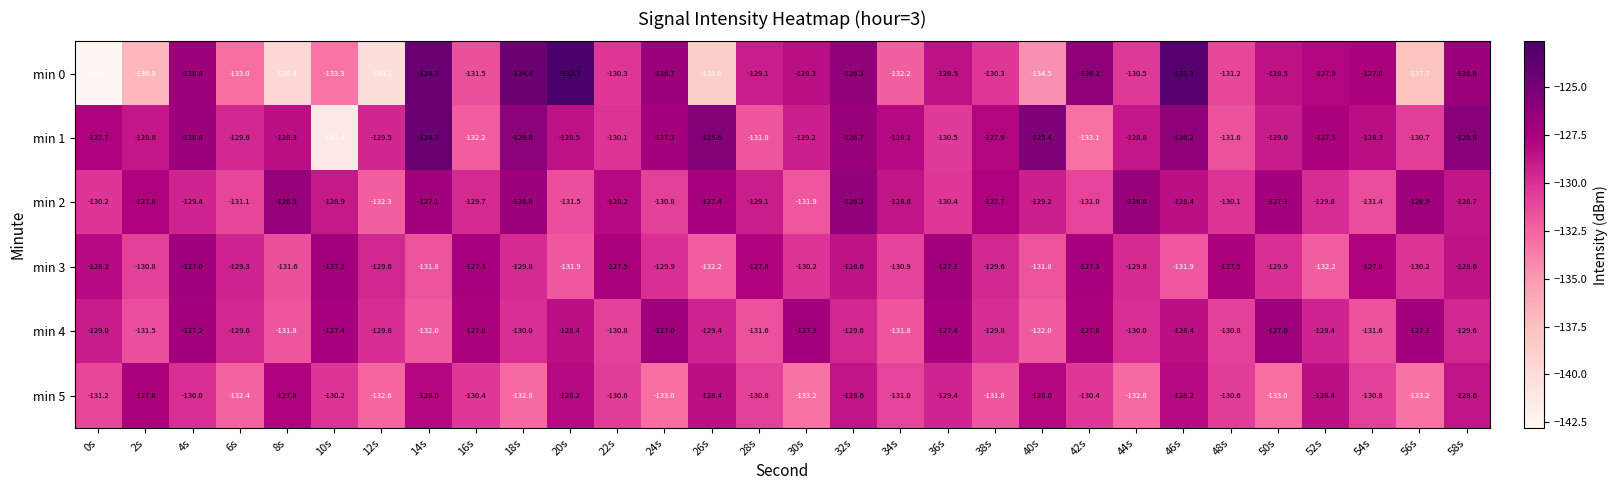

What is the difference between the second highest and second lowest values in the min 1 series?

7.7